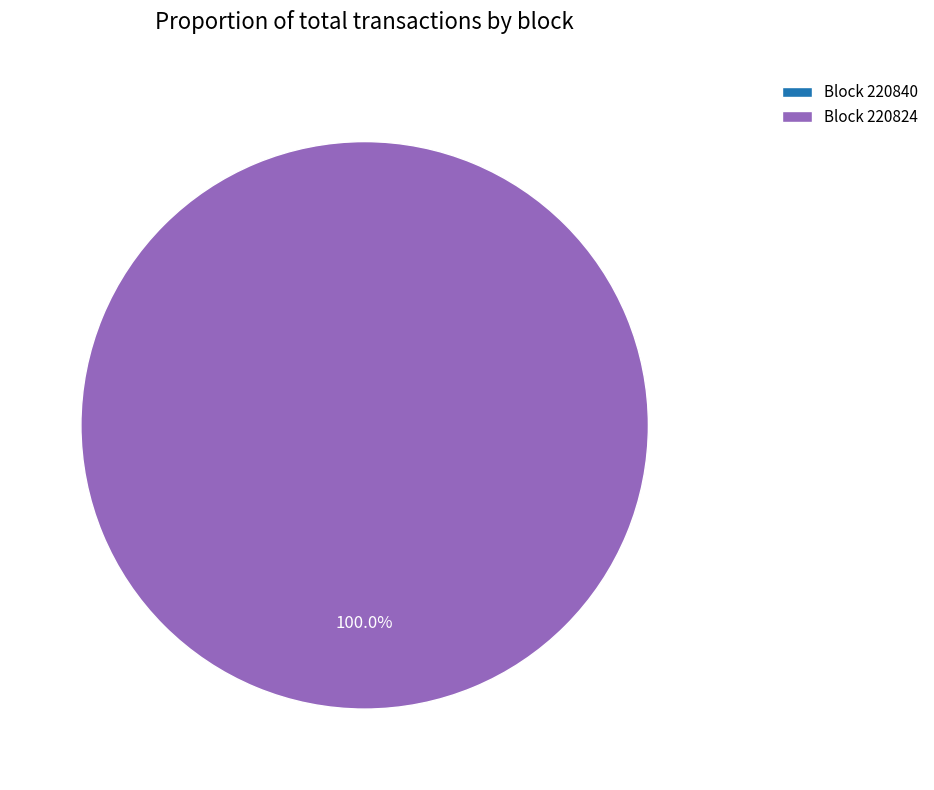

The 220840 slice represents 1% of the pie. True or false?

False